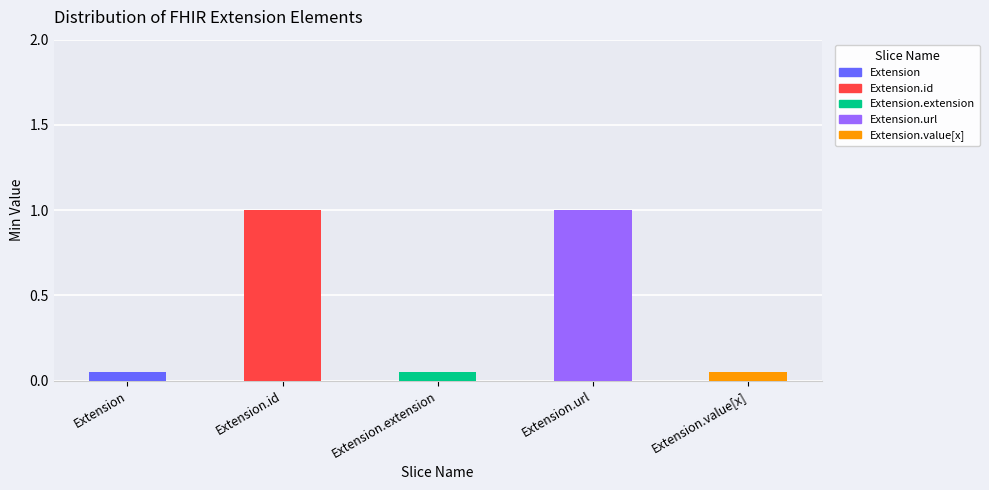

How many values are above zero?

2